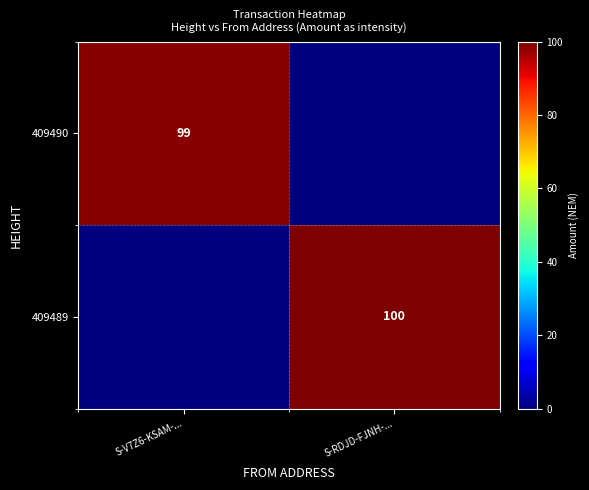

Count the number of categories in the chart.

2